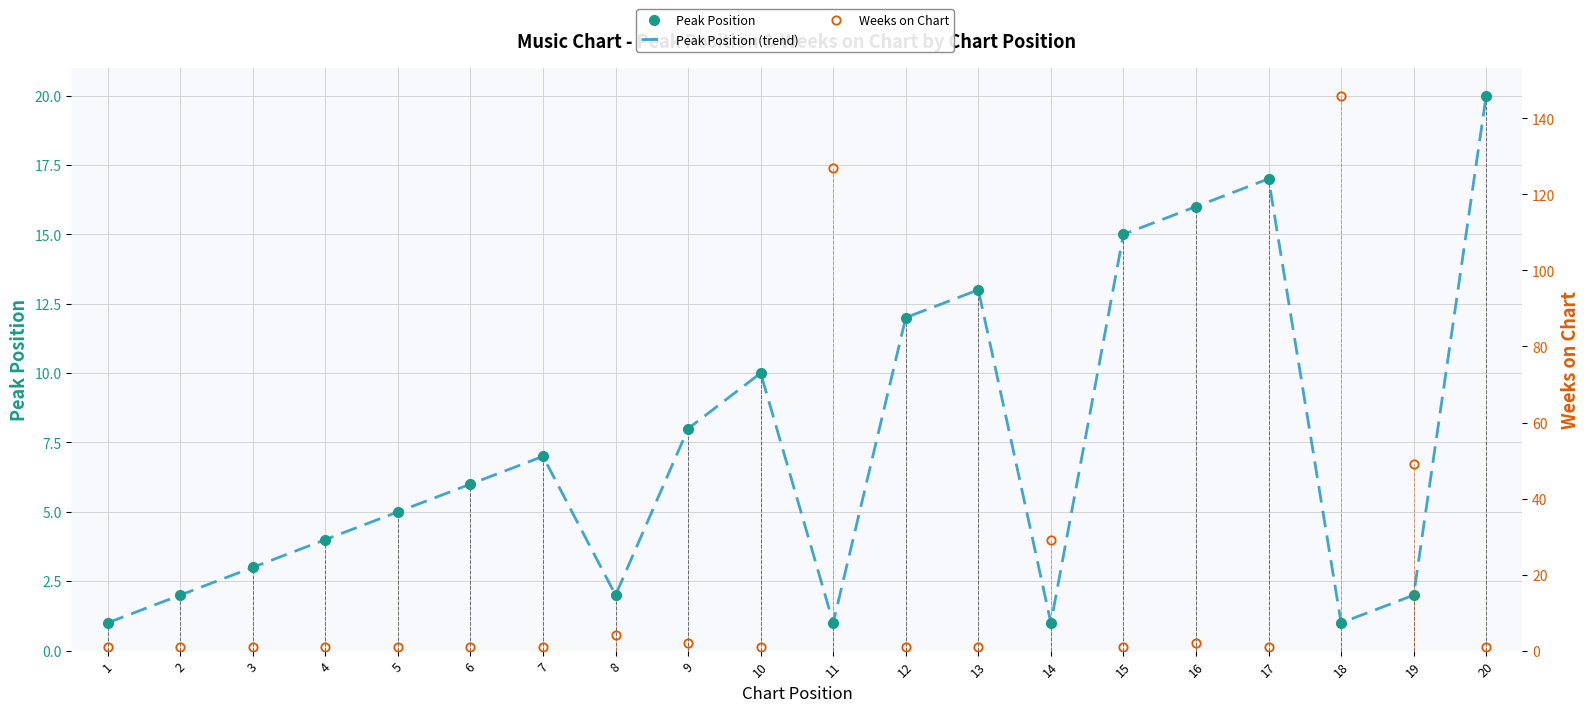

List the labels in order of Peak Position value, largest first.

20, 17, 16, 15, 13, 12, 10, 9, 7, 6, 5, 4, 3, 2, 8, 19, 1, 11, 14, 18